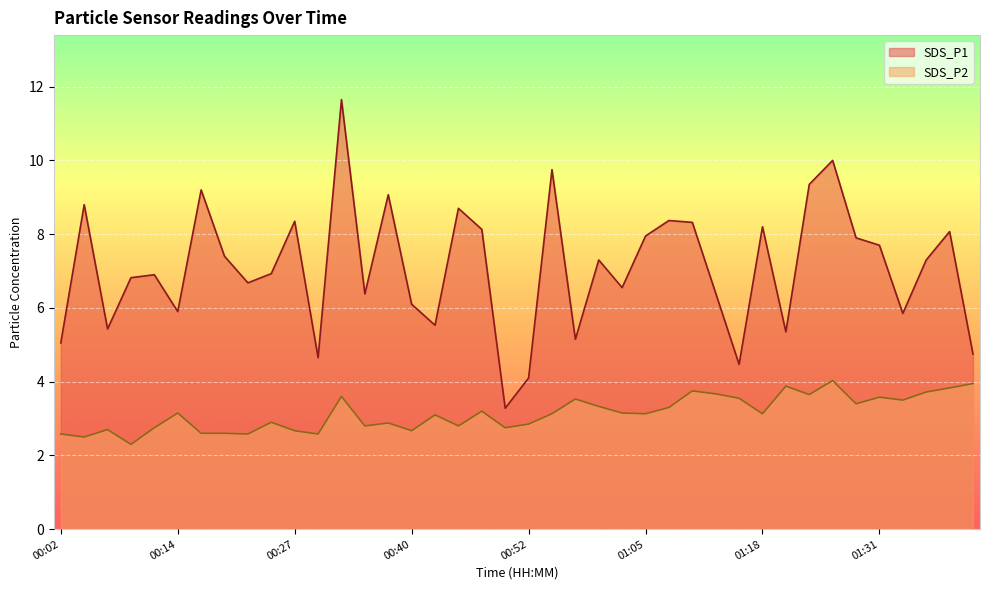

How many lines are shown in the chart?

2